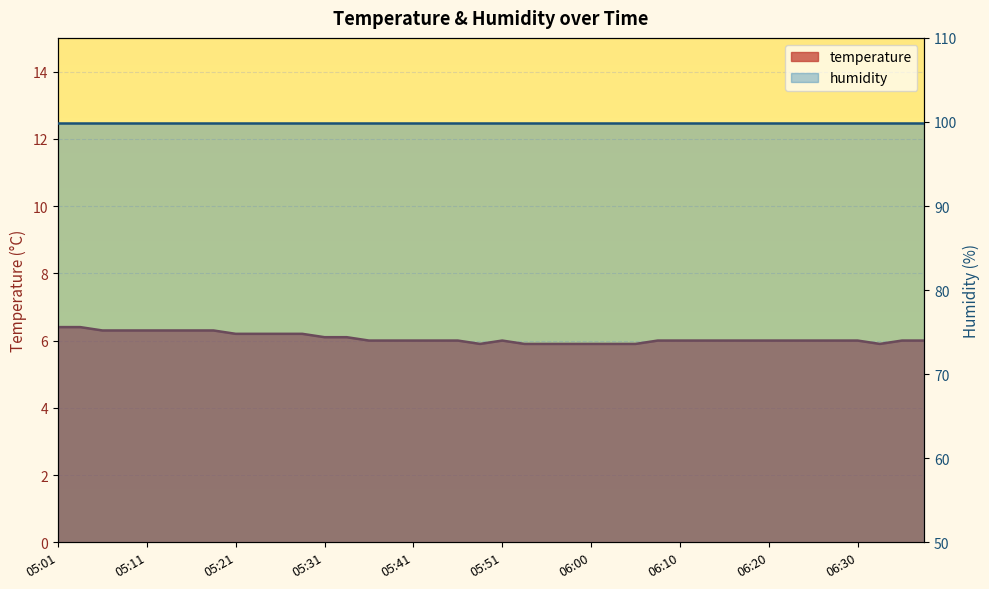

List the labels in order of value, smallest first.

05:48, 05:53, 05:56, 05:58, 06:00, 06:03, 06:05, 06:32, 05:36, 05:38, 05:41, 05:43, 05:46, 05:51, 06:08, 06:10, 06:13, 06:15, 06:18, 06:20, 06:23, 06:25, 06:27, 06:30, 06:35, 06:37, 05:31, 05:33, 05:21, 05:23, 05:26, 05:28, 05:06, 05:09, 05:11, 05:14, 05:16, 05:19, 05:01, 05:04